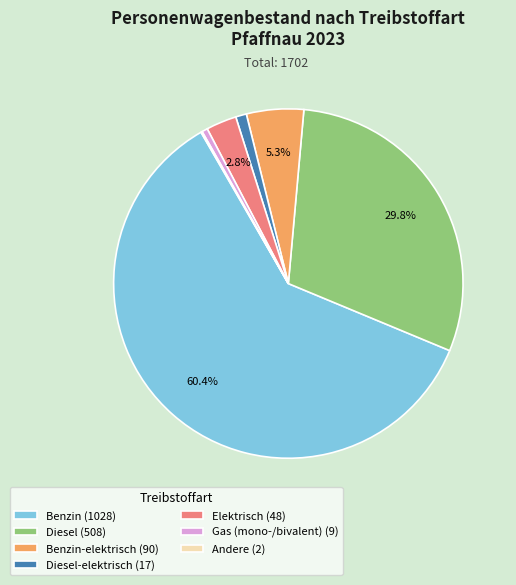

What percentage do Elektrisch (48) and Benzin-elektrisch (90) together represent?

8.1%